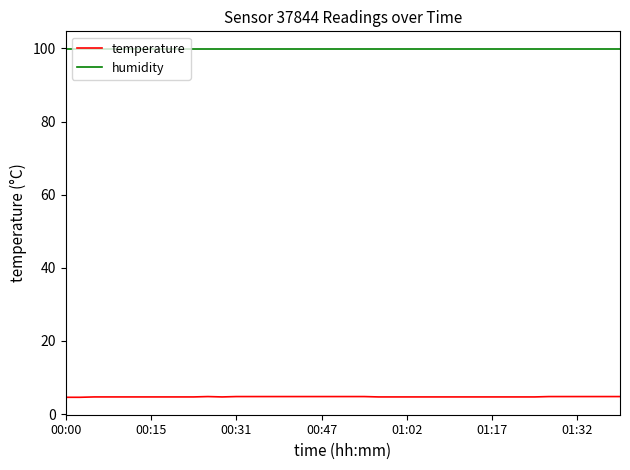

What is the maximum value for temperature?

4.8